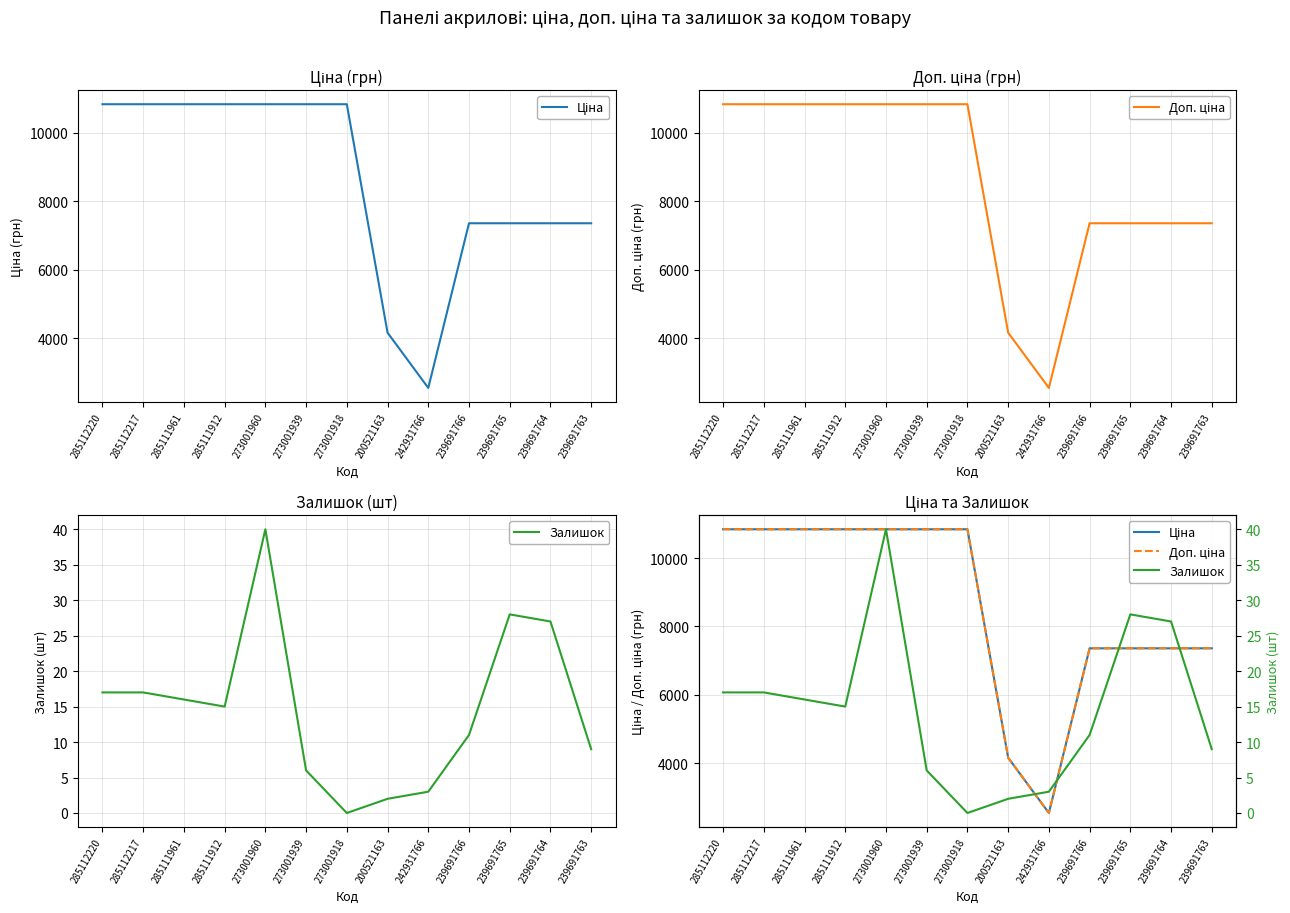

What are all the series names shown in the legend?

Ціна, Доп. ціна, Залишок